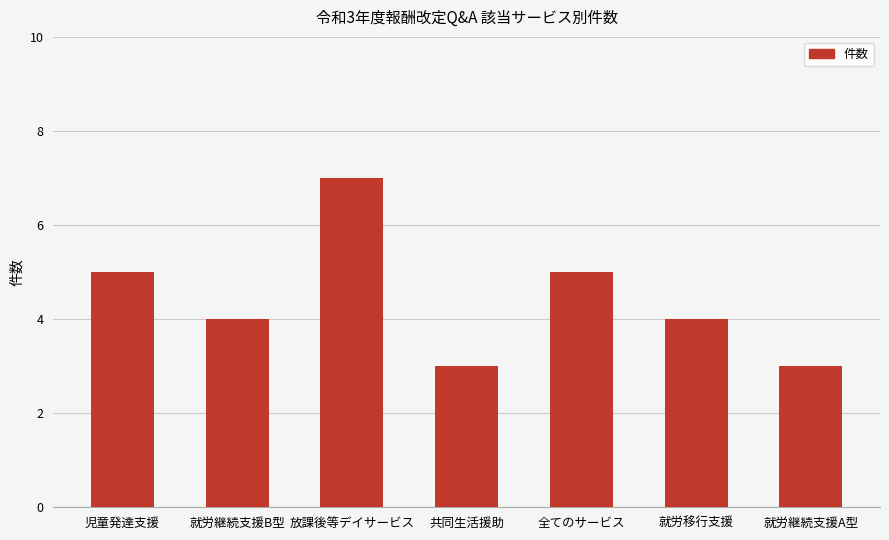

What is the difference between the values at 児童発達支援 and 就労継続支援B型?

1